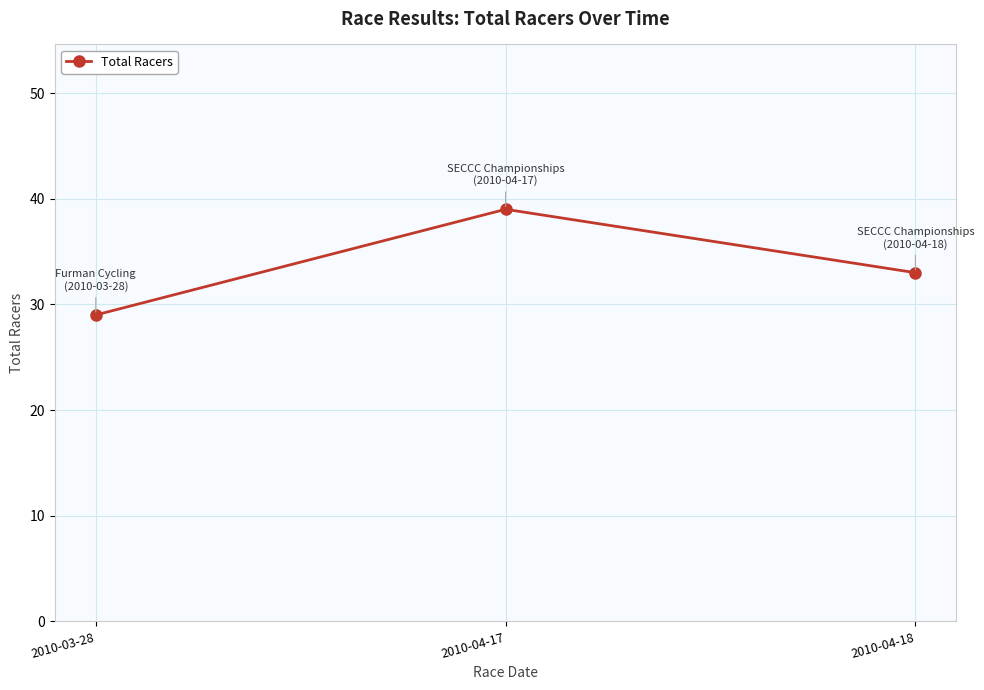

True or false: the data shows 39 at 2010-04-17.

True